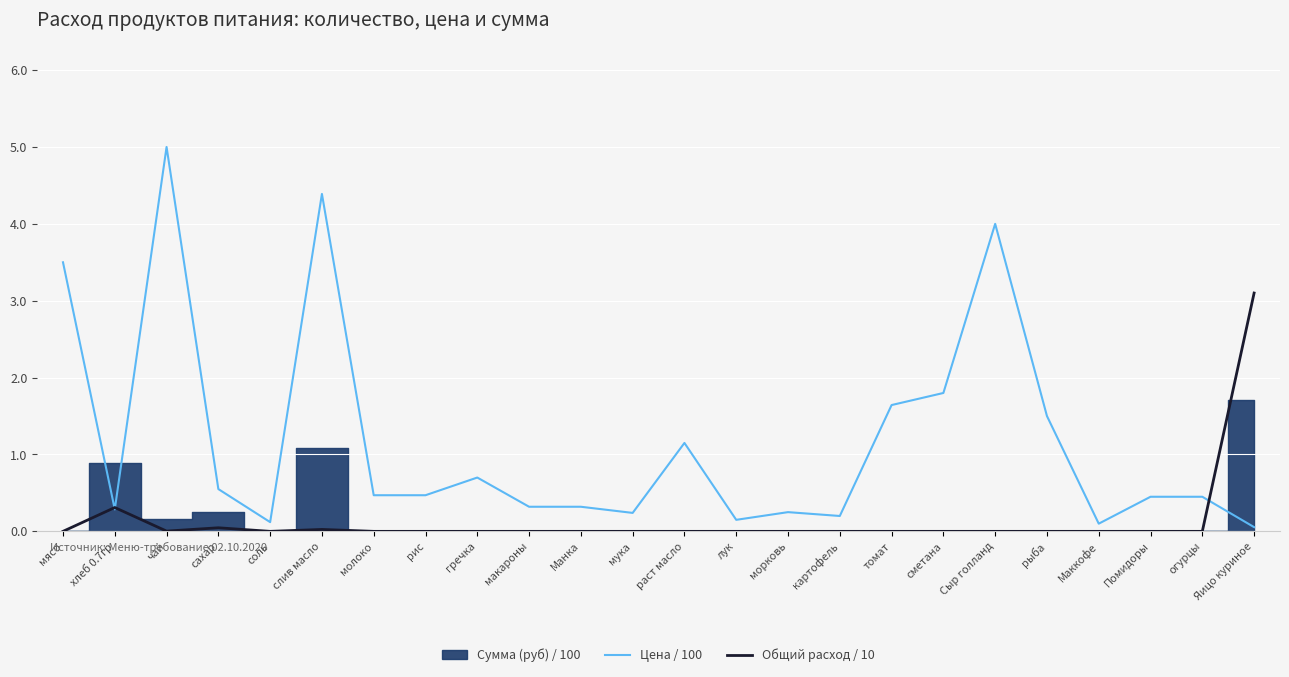

After their last crossing, which series has the higher values: Цена / 100 or Общий расход / 10?

Общий расход / 10